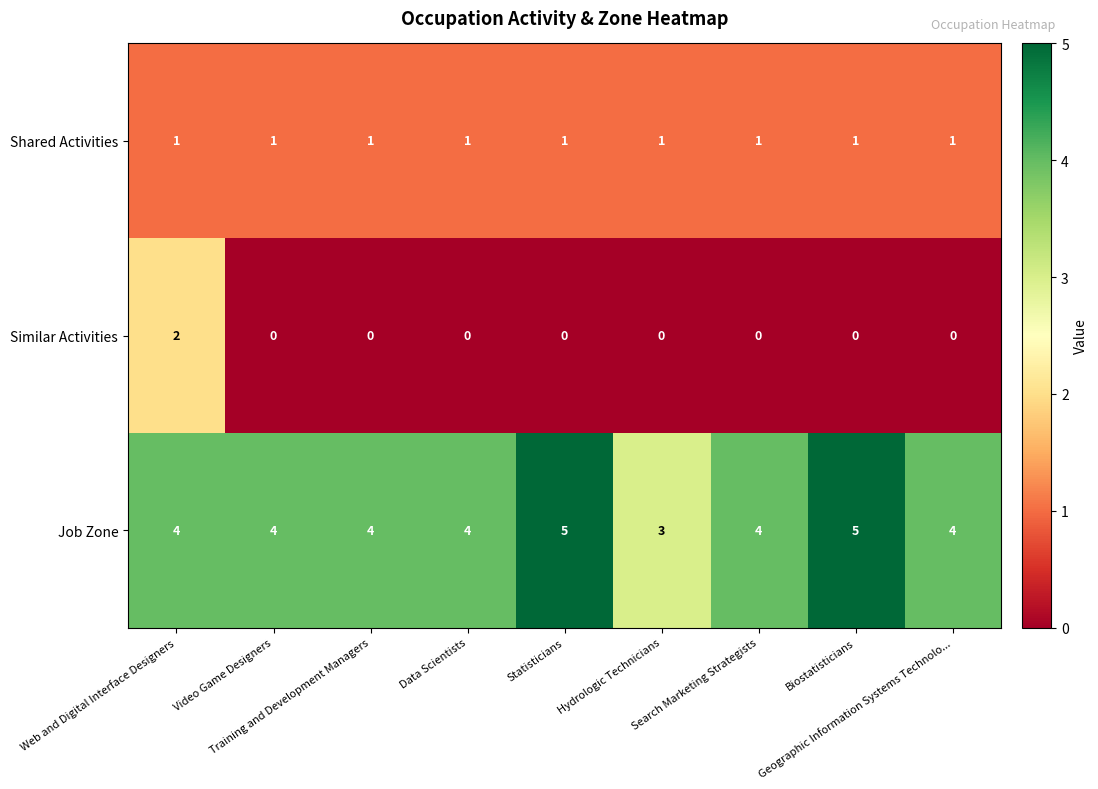

Count the number of data series in this chart.

3